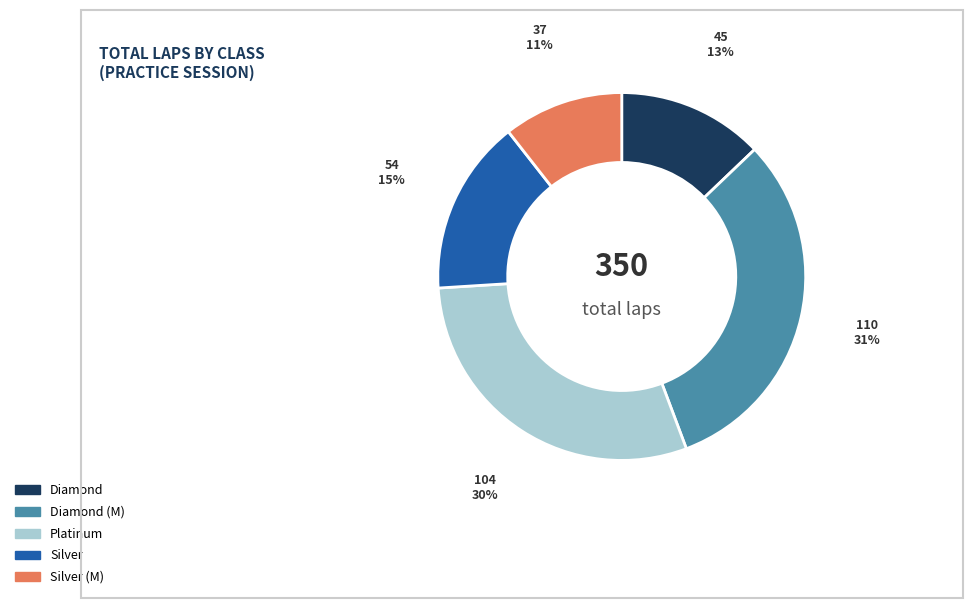

Is there a majority slice in this chart?

No